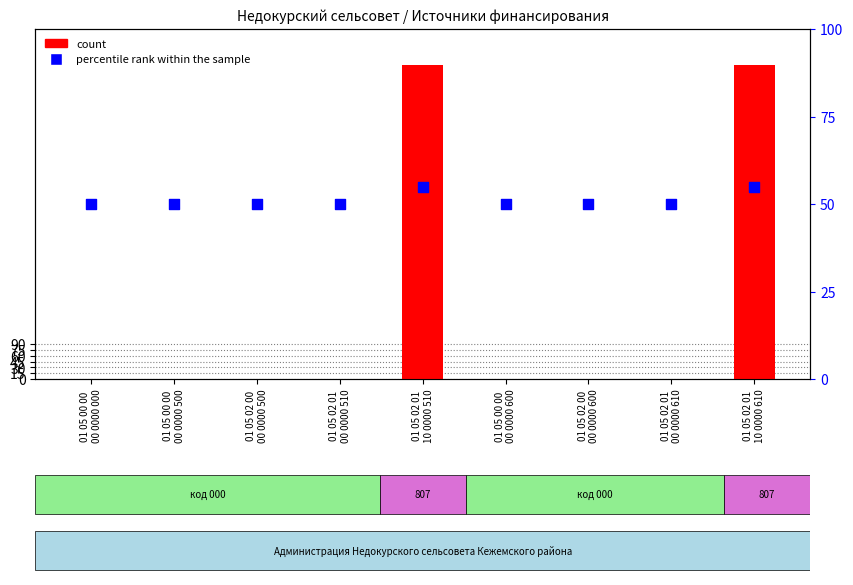

What are all the series names shown in the legend?

count, percentile rank within the sample